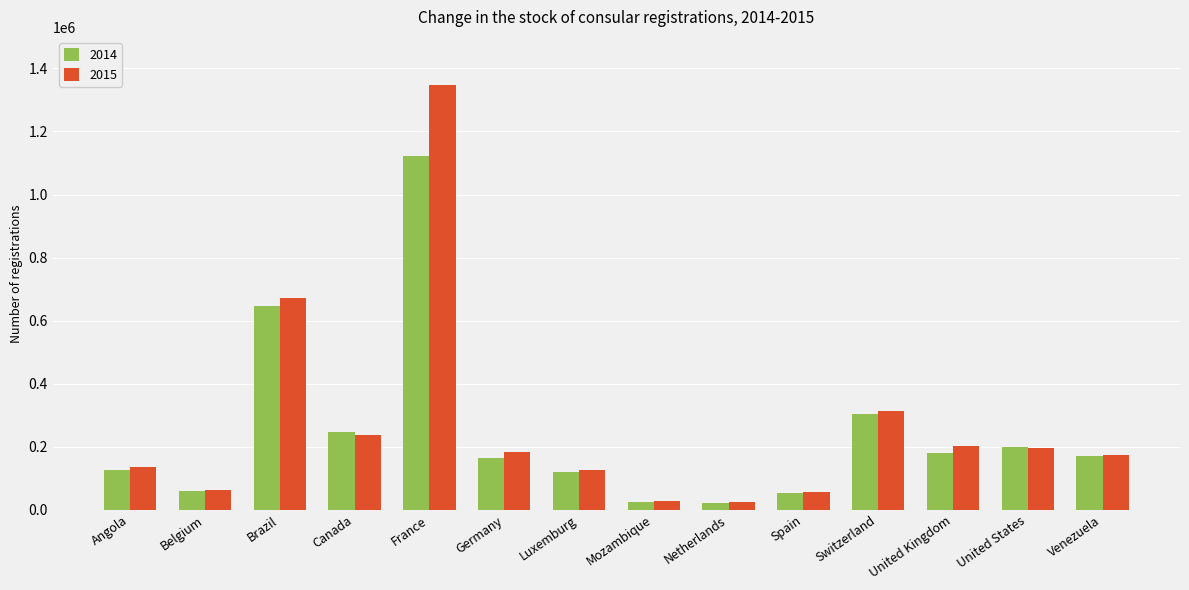

List the series in order of their peak value, lowest first.

2014, 2015